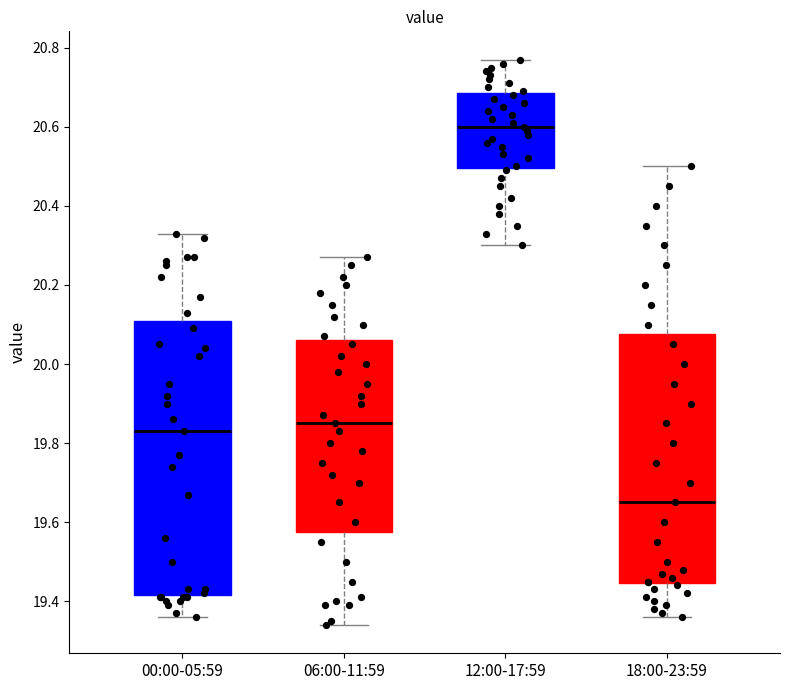

Which box has the lowest median line?

18:00-23:59